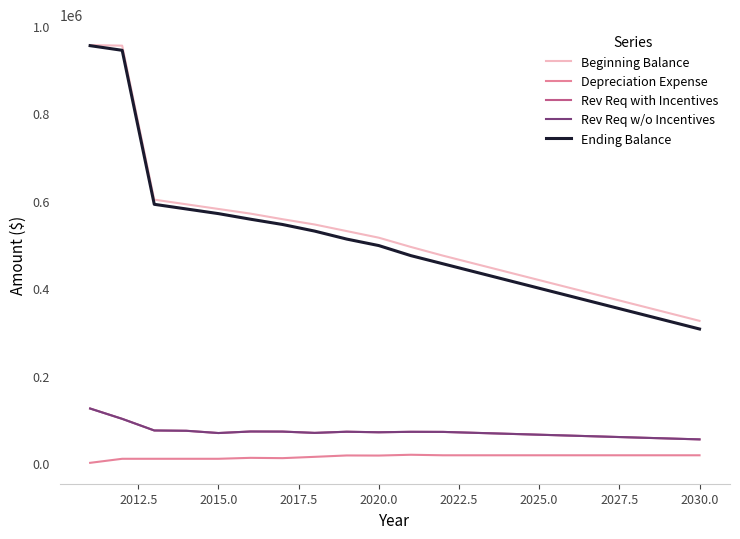

Does the chart display data point markers on the line(s)?

No